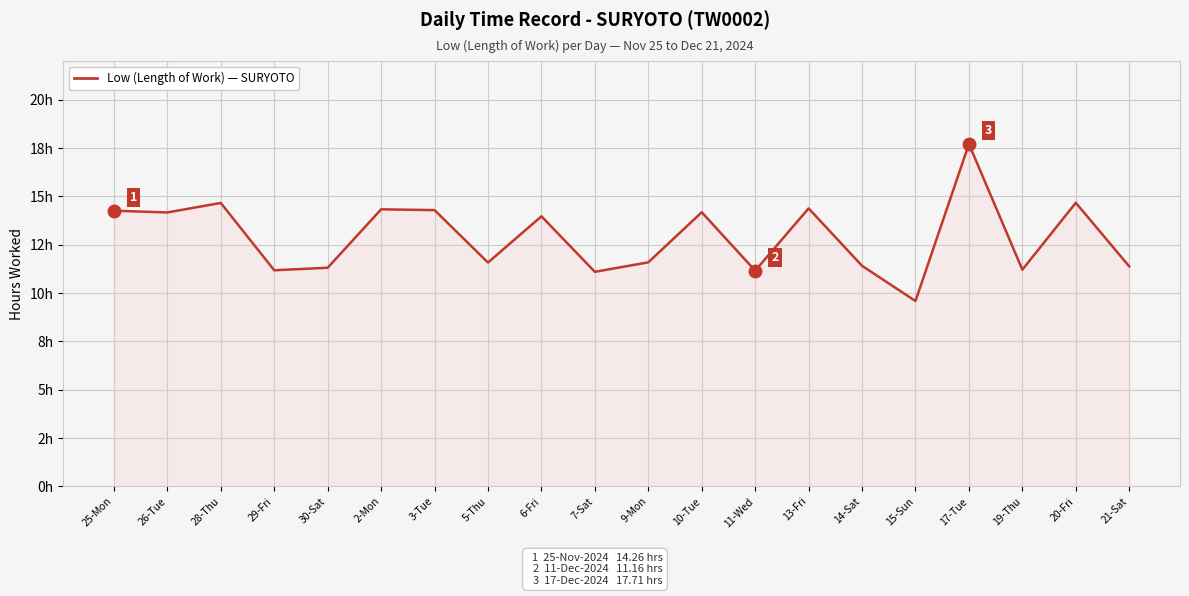

Reading left to right, extract all data points from this chart.

25-Mon=14.3	26-Tue=14.2	28-Thu=14.7	29-Fri=11.2	30-Sat=11.3	2-Mon=14.3	3-Tue=14.3	5-Thu=11.6	6-Fri=14.0	7-Sat=11.1	9-Mon=11.6	10-Tue=14.2	11-Wed=11.2	13-Fri=14.4	14-Sat=11.4	15-Sun=9.6	17-Tue=17.7	19-Thu=11.2	20-Fri=14.7	21-Sat=11.4